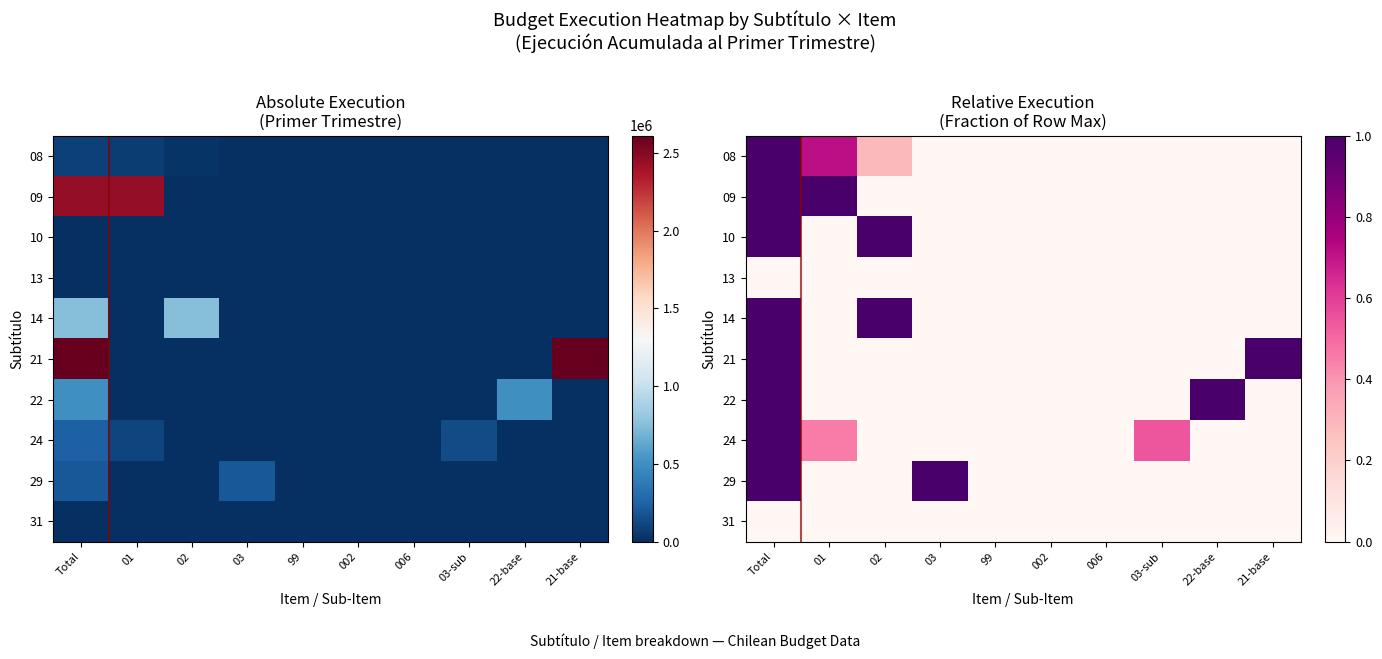

Rank the categories by 24 value from highest to lowest.

Total, 03-sub, 01, 02, 03, 99, 002, 006, 22-base, 21-base